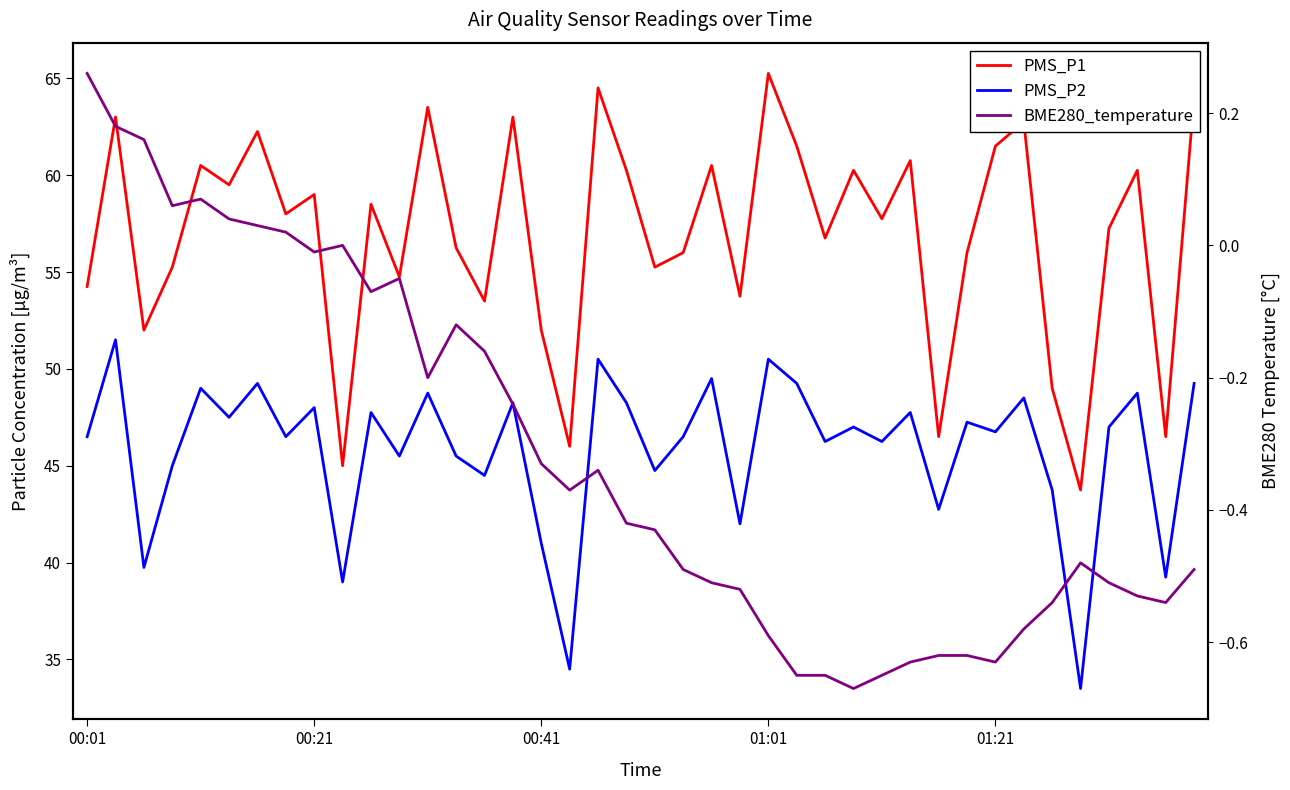

What is the difference between the second highest and second lowest values in the BME280_temperature series?

0.8